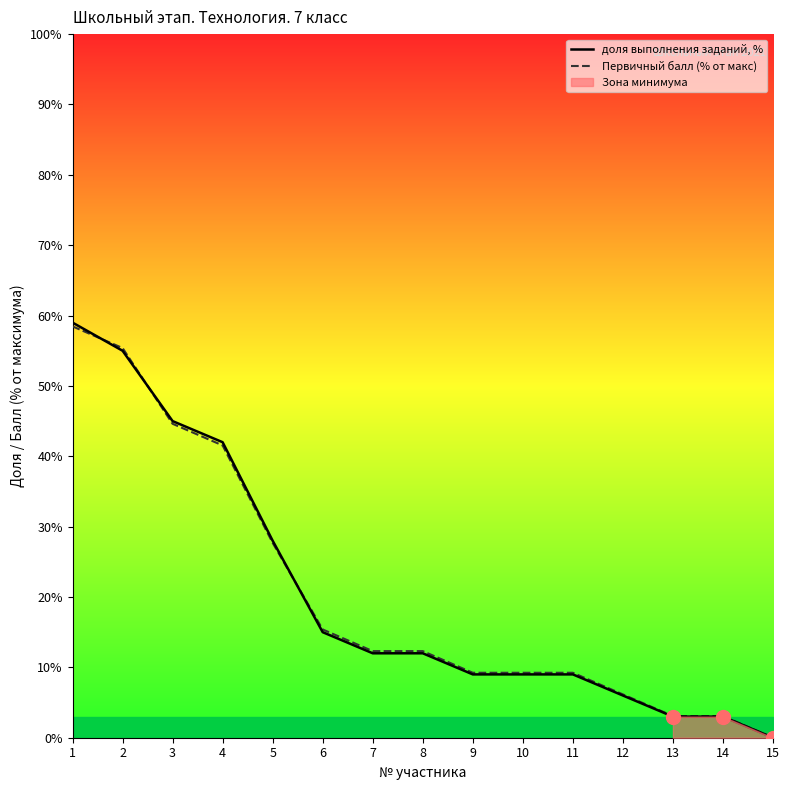

At which category is the sum across all series the highest?

1